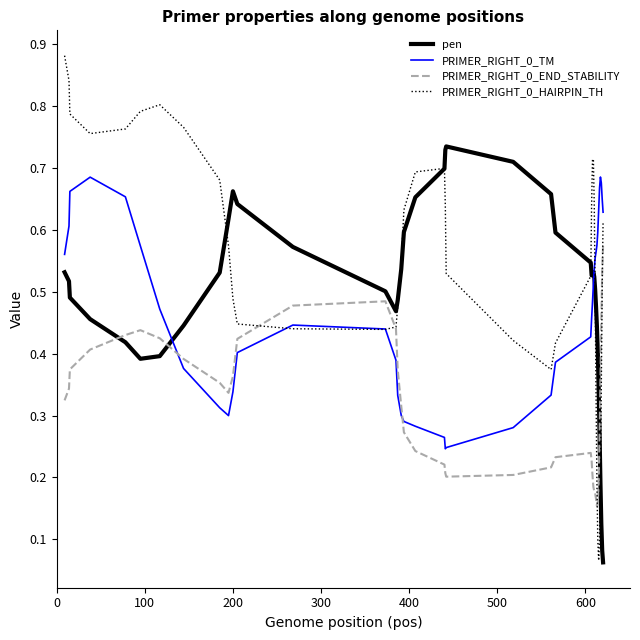

Which series ends up on top after the final intersection of PRIMER_RIGHT_0_END_STABILITY and pen?

PRIMER_RIGHT_0_END_STABILITY